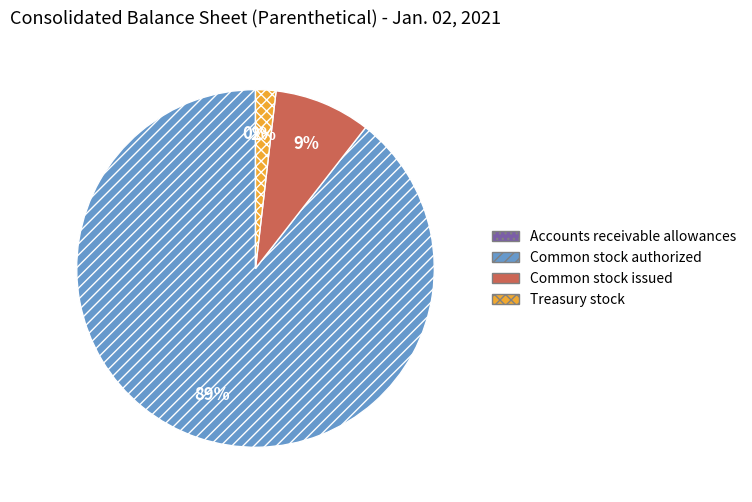

To the nearest percent, what is the combined percentage of Treasury stock and Common stock issued?

11%